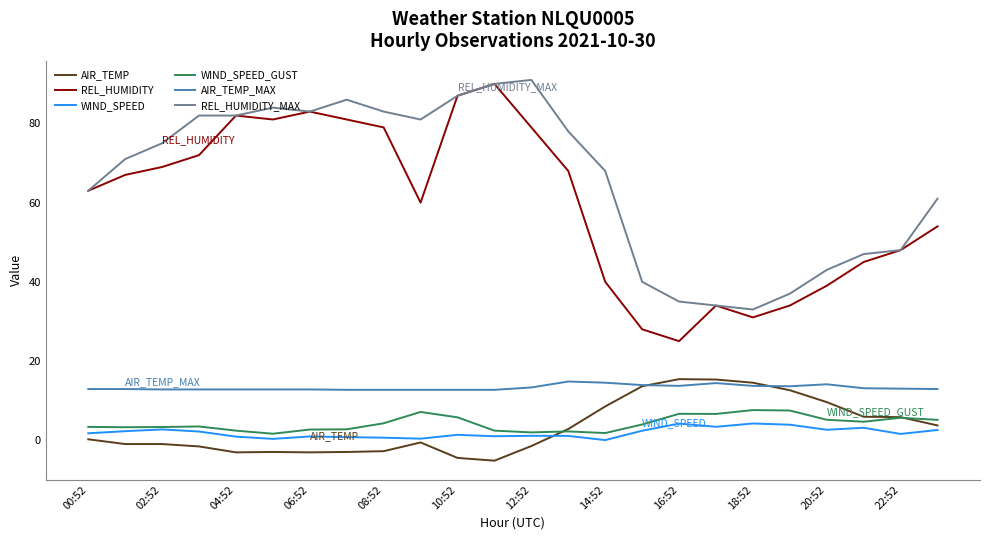

What is the greatest value displayed?

91.0